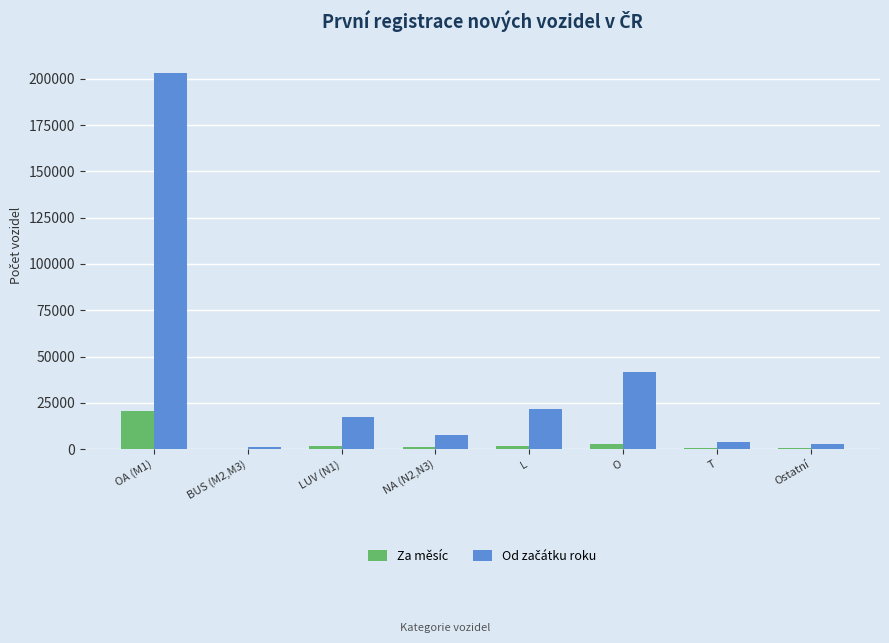

What is the highest value of the Za měsíc series?

20333